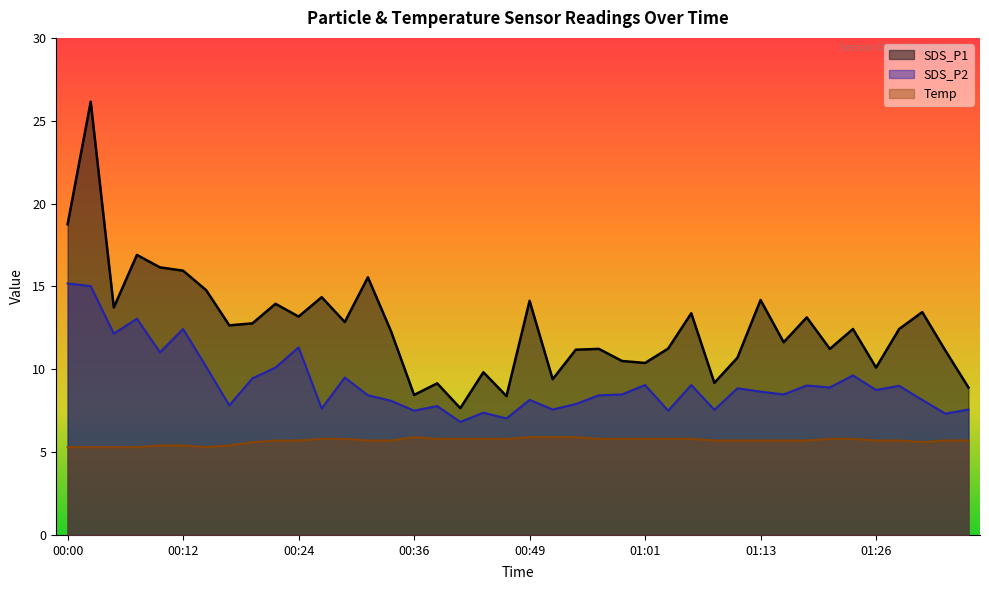

What is the value of the Temp point at the 4th from the left?

5.3